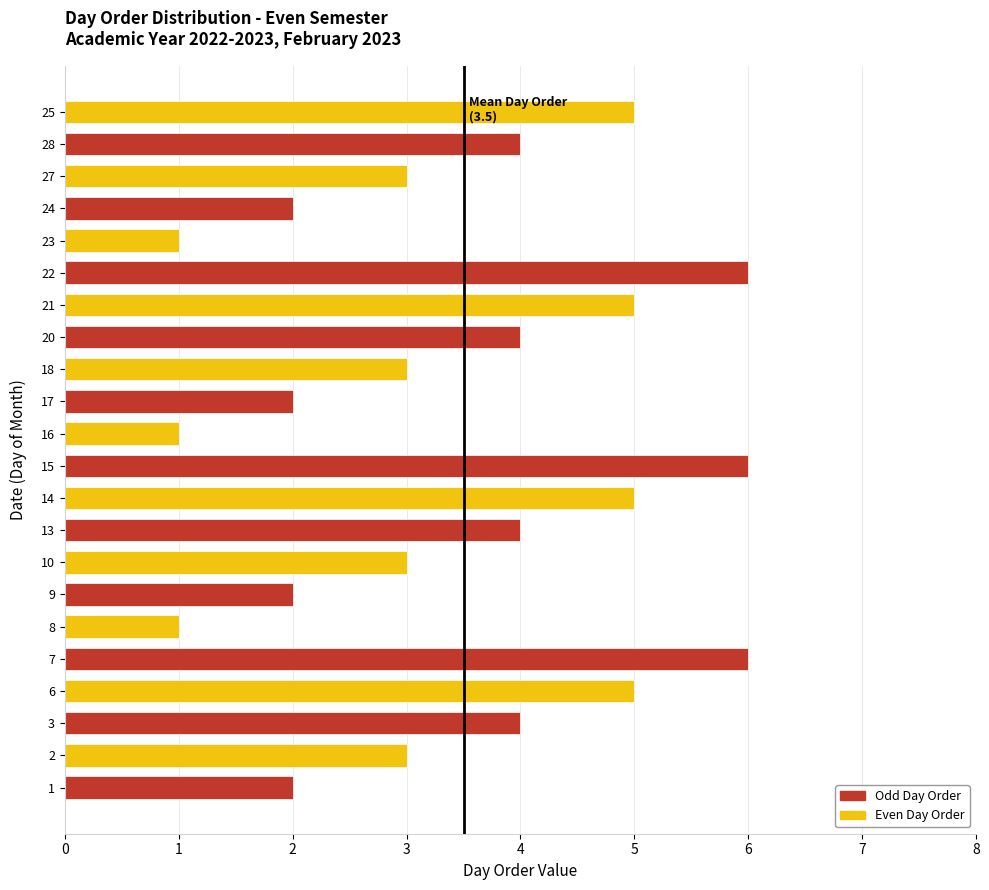

Are the bars grouped side by side (vs. stacked)?

No